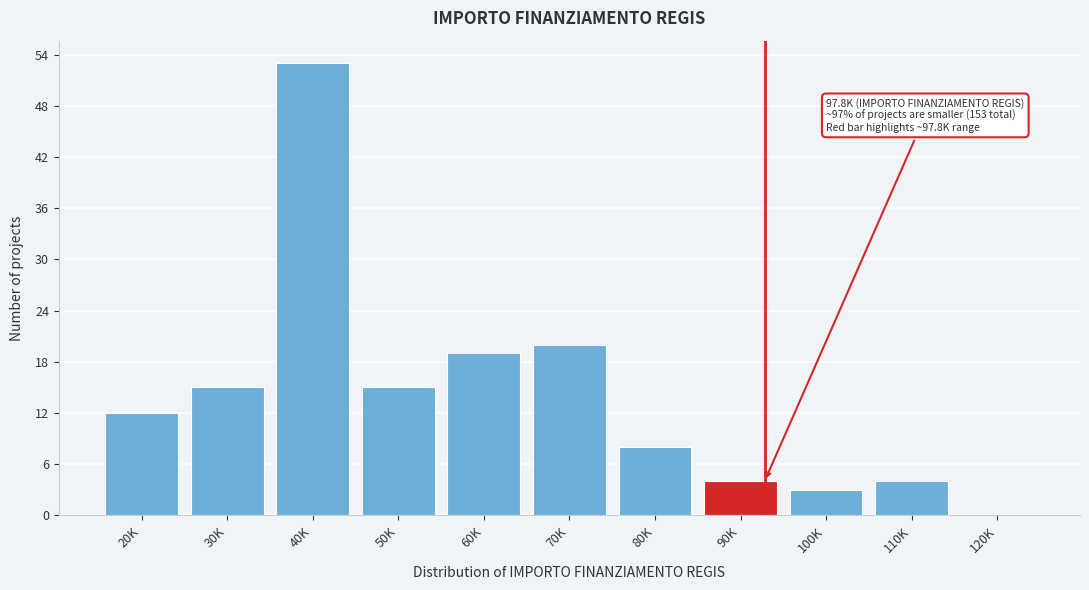

Reading left to right, list all the values displayed in this chart.

20K=12	30K=15	40K=53	50K=15	60K=19	70K=20	80K=8	90K=4	100K=3	110K=4	120K=0